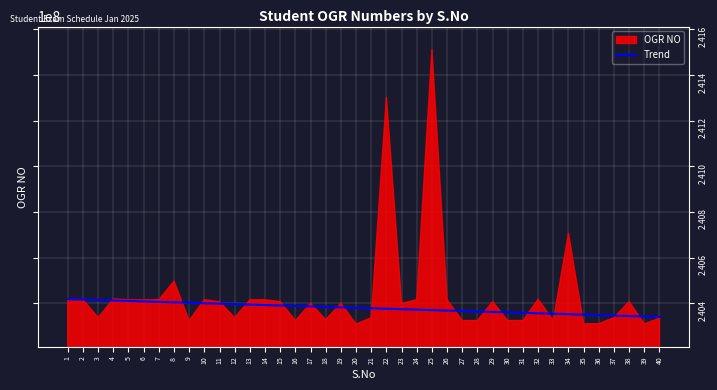

How many data points are above 240380000?

19